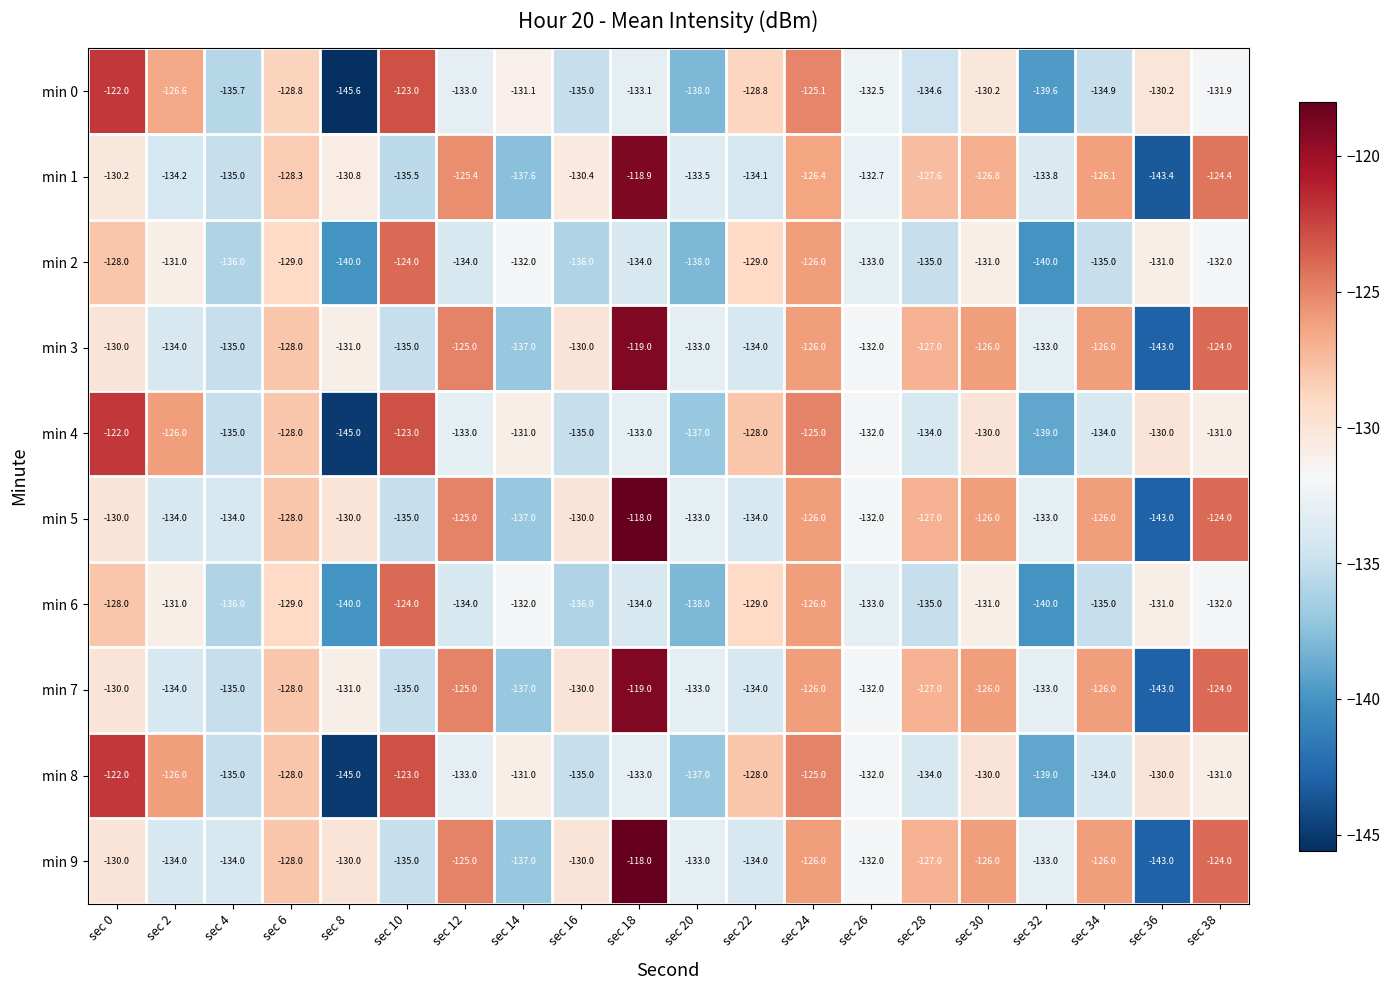

What is the difference between the highest and lowest values at sec 12?

9.0